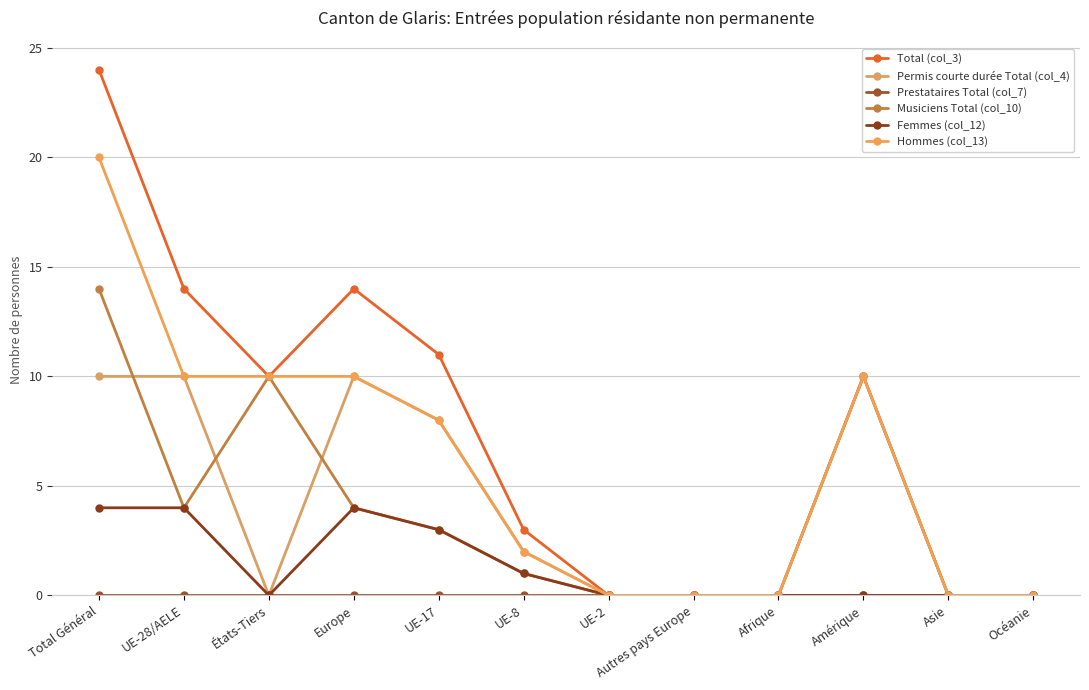

Is it true that Hommes (col_13) equals 0 at Océanie?

True